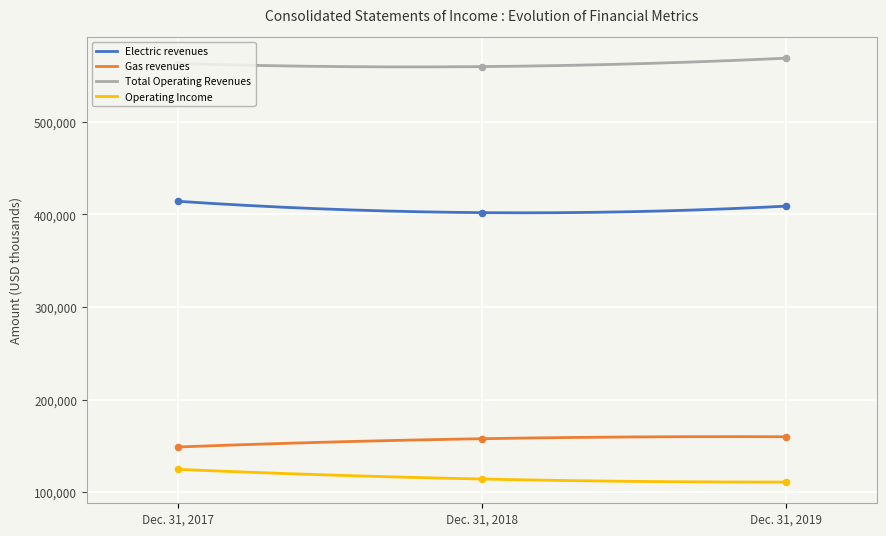

Which series contains the highest Y value?

Total Operating Revenues